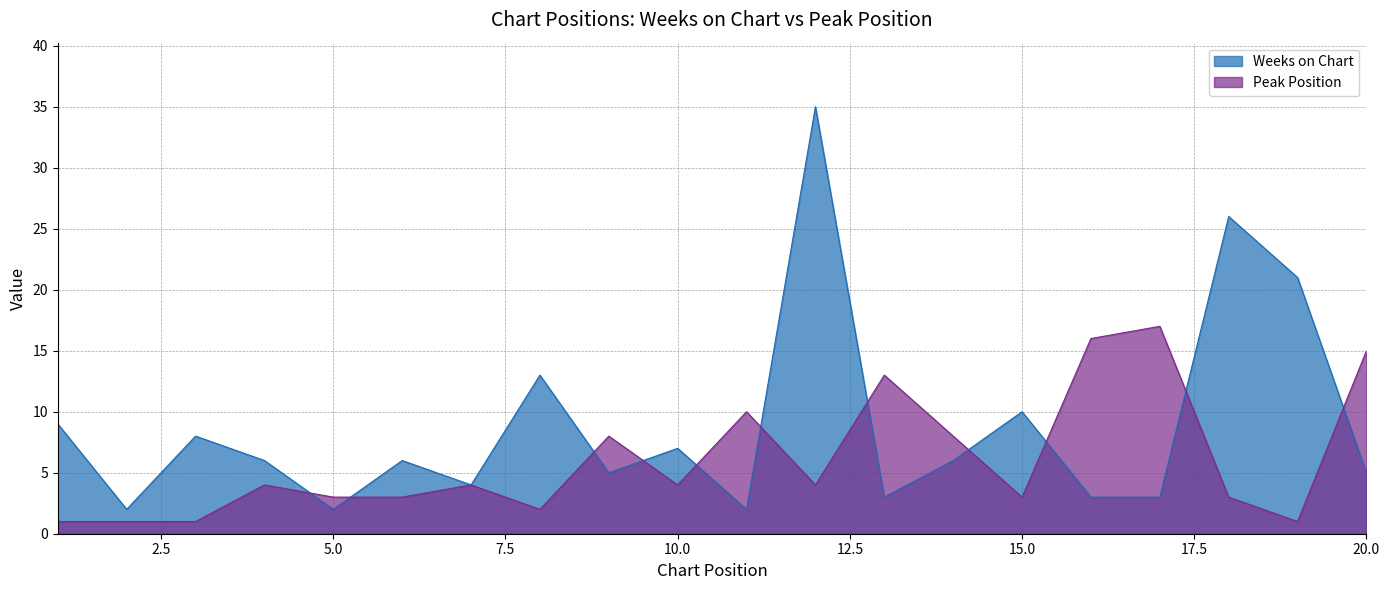

What are all the series names shown in the legend?

Weeks on Chart, Peak Position